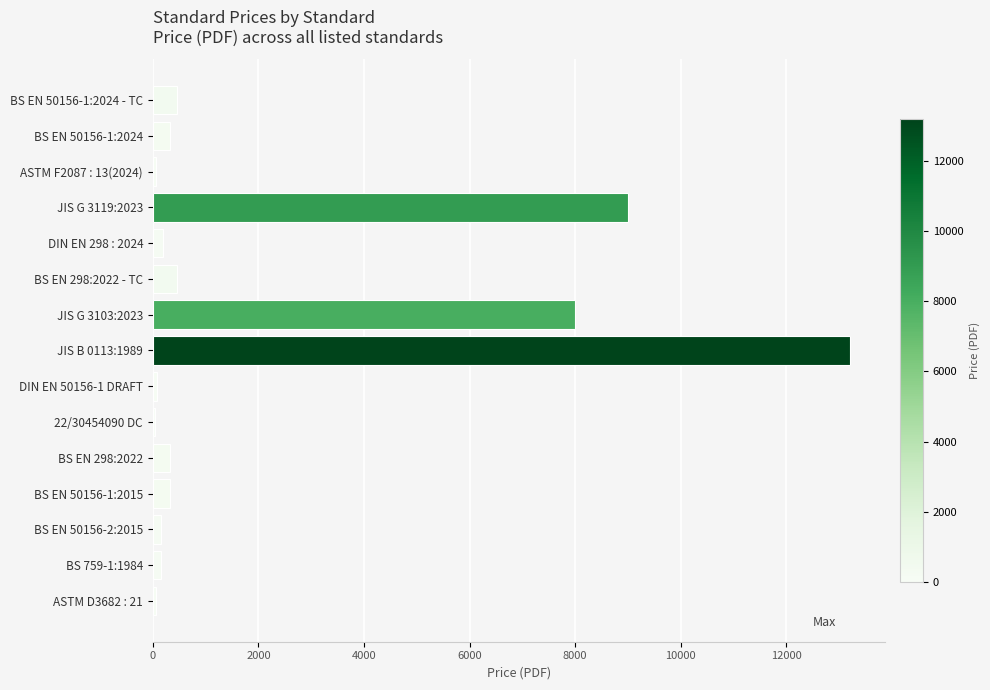

What is the change in value from BS EN 298:2022 - TC to JIS G 3103:2023?

+7538.0